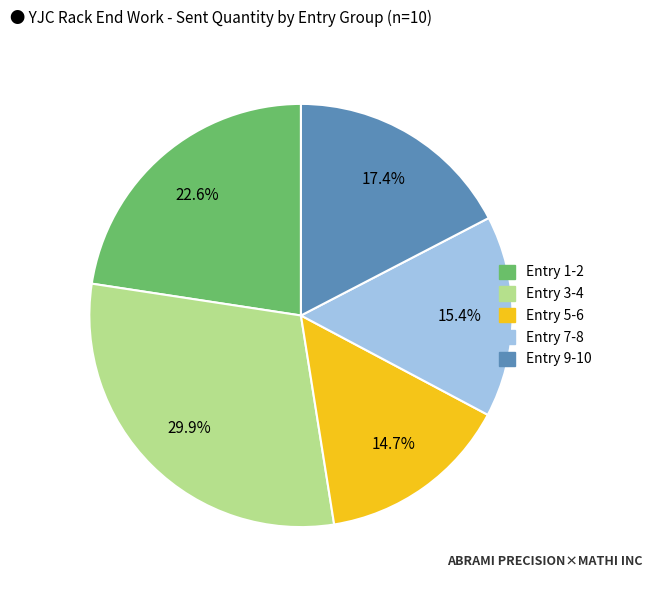

Count the number of slices in the pie.

5